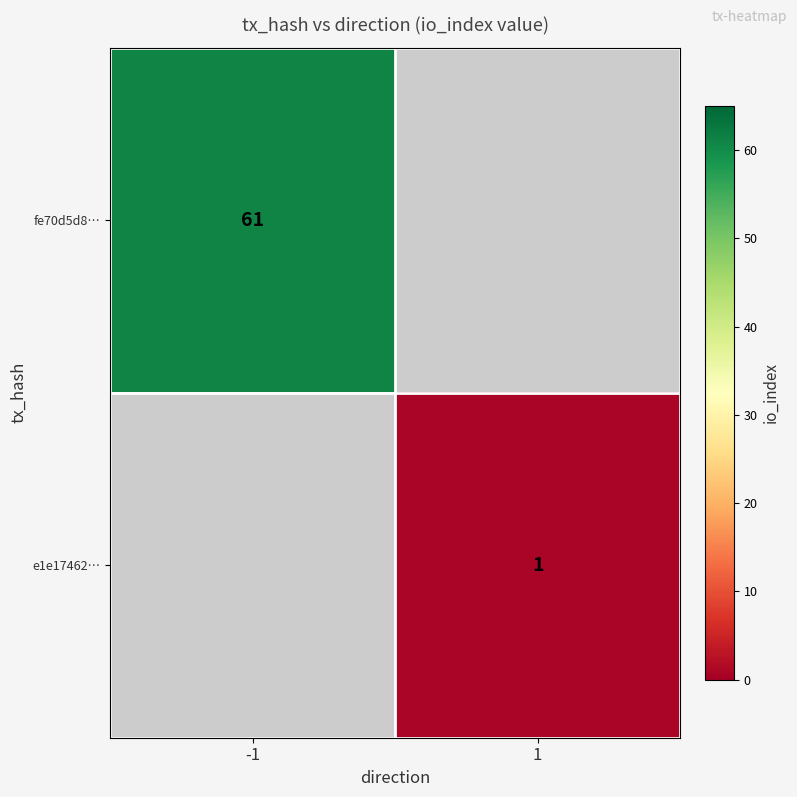

The value of e1e17462… at 1 is 0. True or false?

False